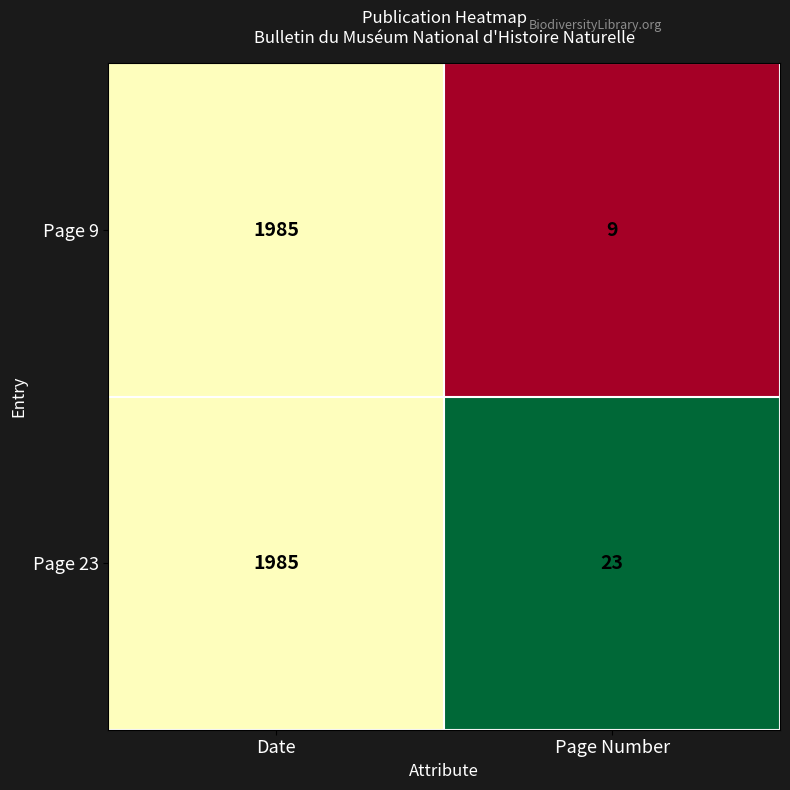

The Page 9 series shows 9 at Page Number. True or false?

True